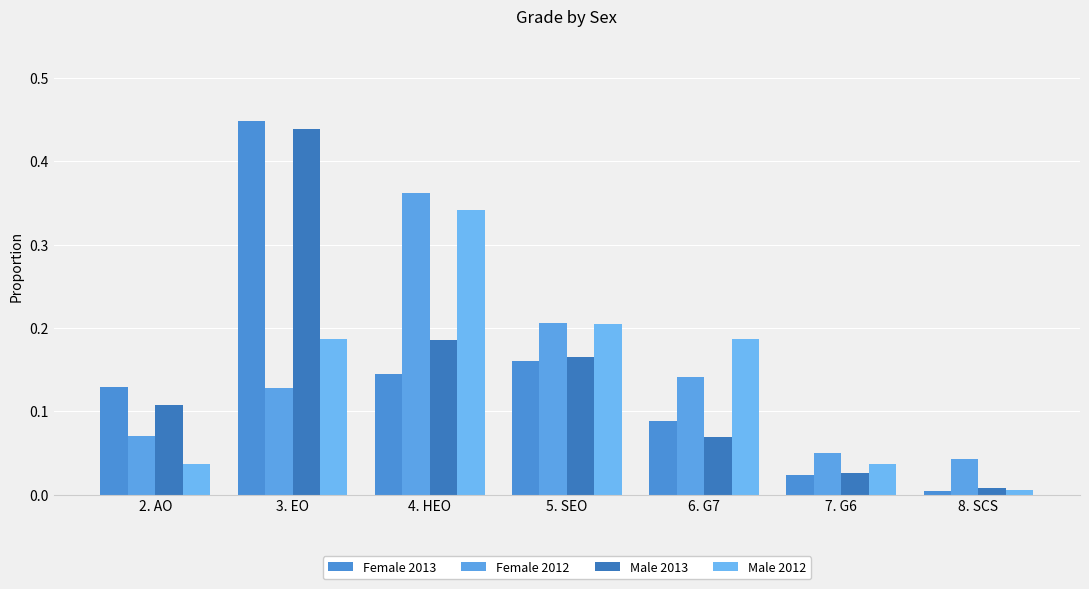

Between 2. AO and 8. SCS, which series saw the biggest shift?

Female 2013